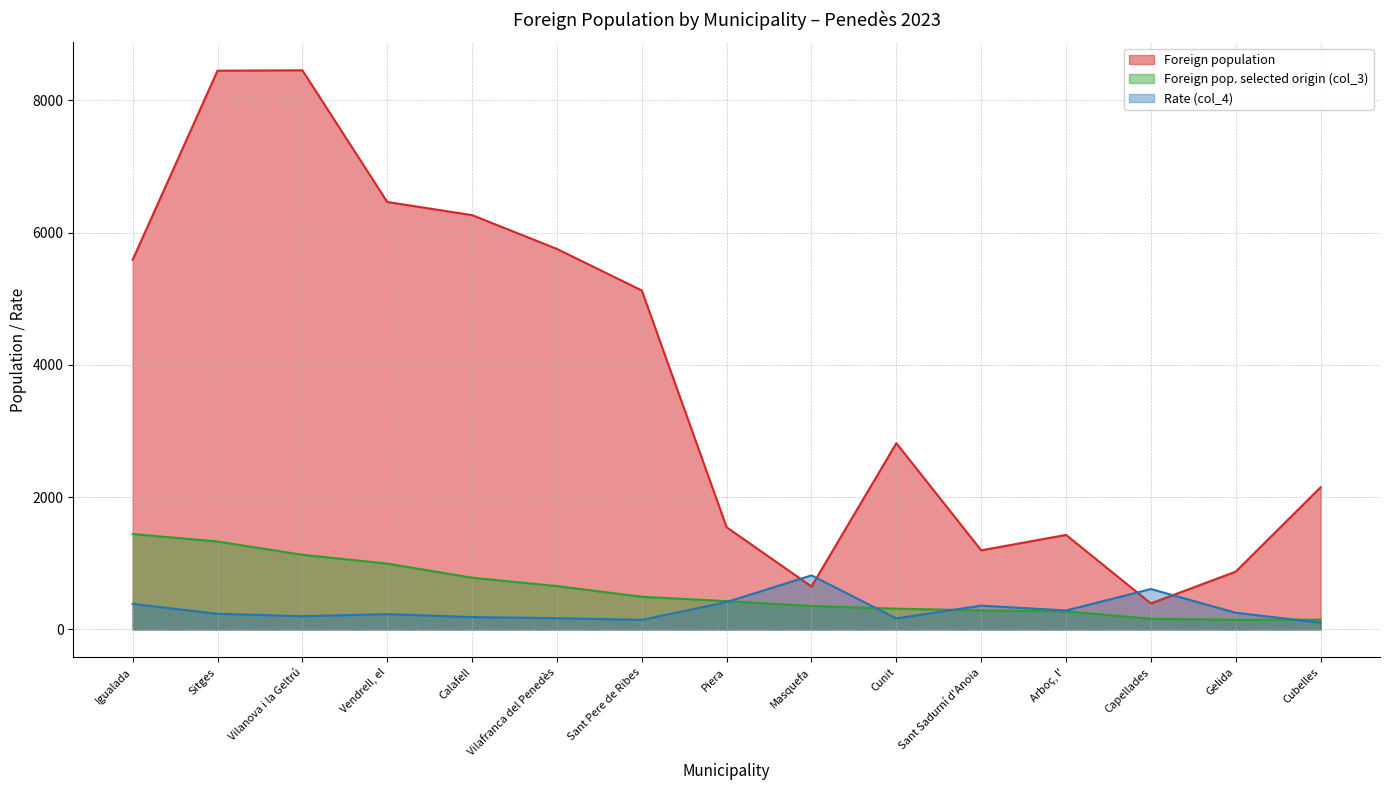

At which label does Foreign pop. selected origin (col_3) first exceed 428?

Igualada